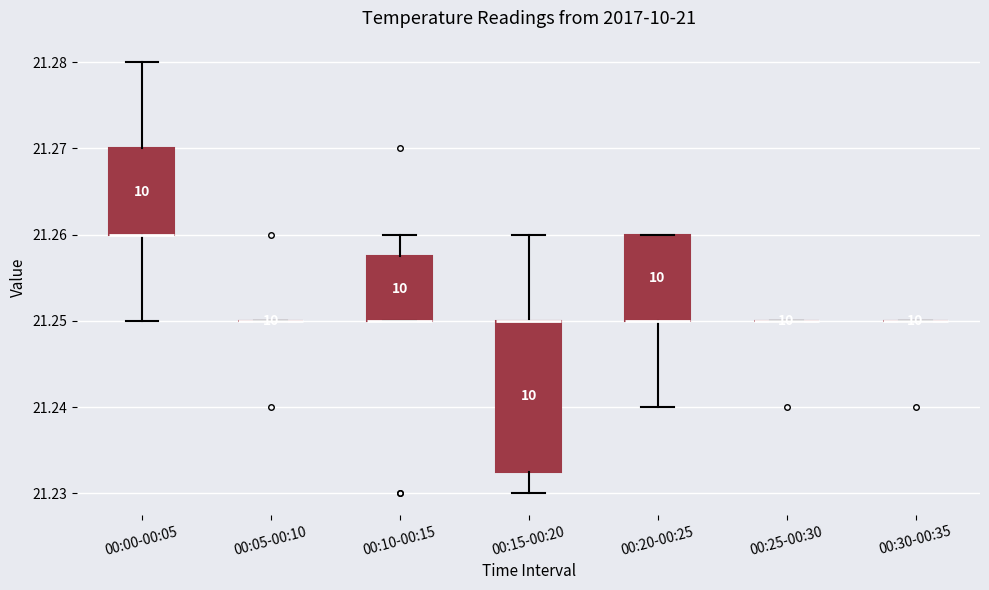

Reading left to right, transcribe this box plot: for each box, give where its median line is, the range the box spans, and where its two whiskers end, as read against the y-axis. The values are not printed on the chart, so give them approximately, as read against the axis.

00:00-00:05: median 21.260 (drawn on the box's lower edge), box 21.260 to 21.270, whiskers 21.250 to 21.280
00:05-00:10: box collapsed to a line at 21.250, whiskers 21.250 to 21.250
00:10-00:15: median 21.250 (drawn on the box's lower edge), box 21.250 to 21.258, whiskers 21.250 to 21.260
00:15-00:20: median 21.250 (drawn on the box's upper edge), box 21.233 to 21.250, whiskers 21.230 to 21.260
00:20-00:25: median 21.250 (drawn on the box's lower edge), box 21.250 to 21.260, whiskers 21.240 to 21.260
00:25-00:30: box collapsed to a line at 21.250, whiskers 21.250 to 21.250
00:30-00:35: box collapsed to a line at 21.250, whiskers 21.250 to 21.250